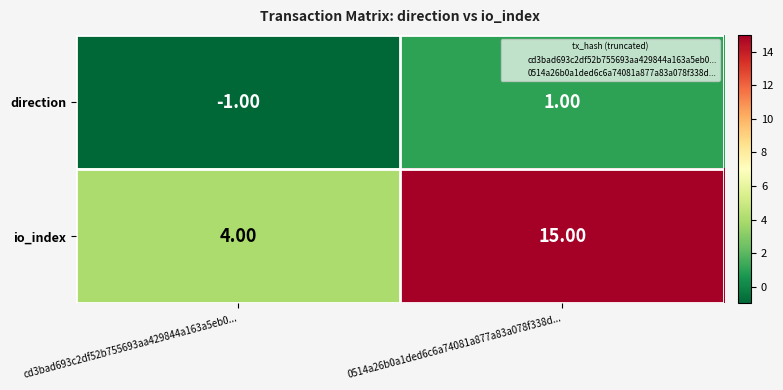

Which series has the largest range (max minus min)?

io_index